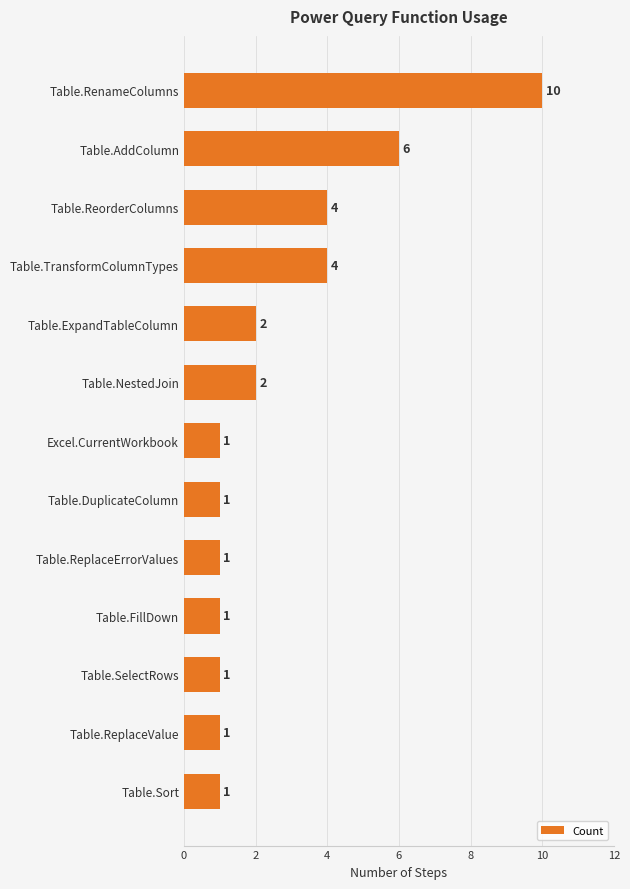

What is the average value?

3